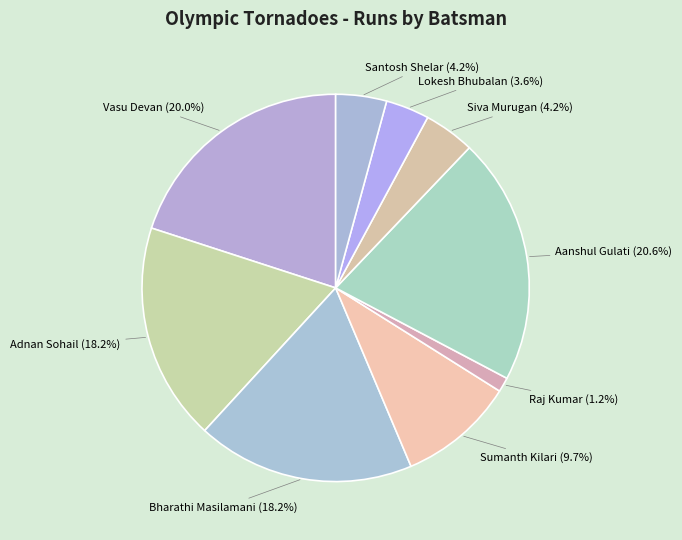

Count the number of slices in the pie.

9